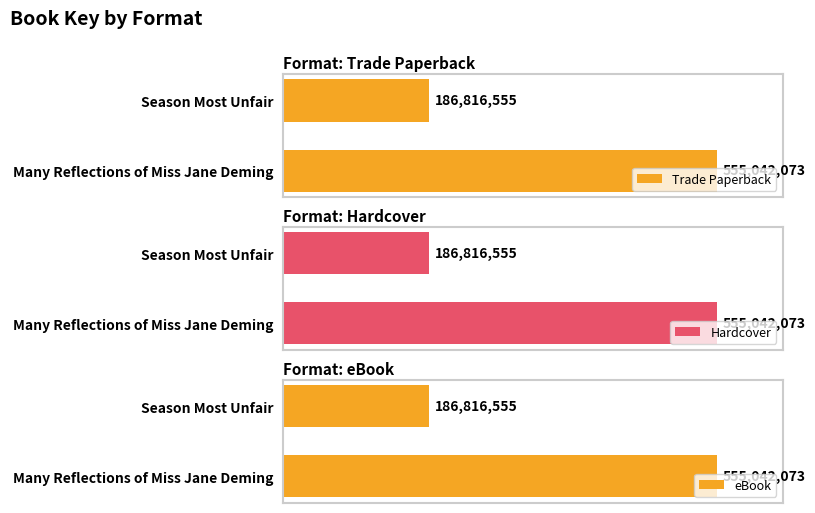

Rank the categories by eBook value from lowest to highest.

Season Most Unfair, Many Reflections of Miss Jane Deming